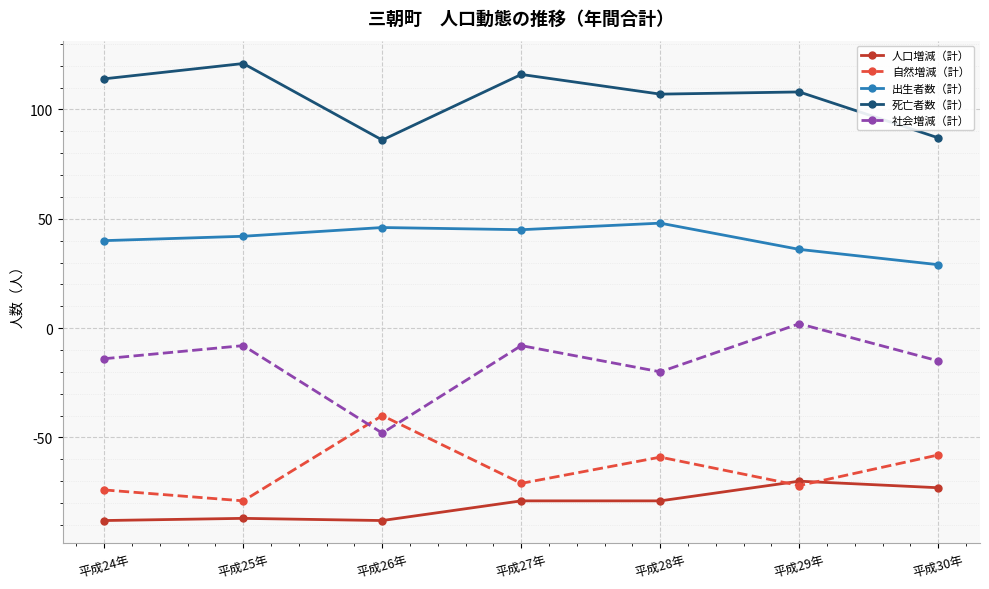

Which category has the highest value in the 社会増減（計） series?

平成29年